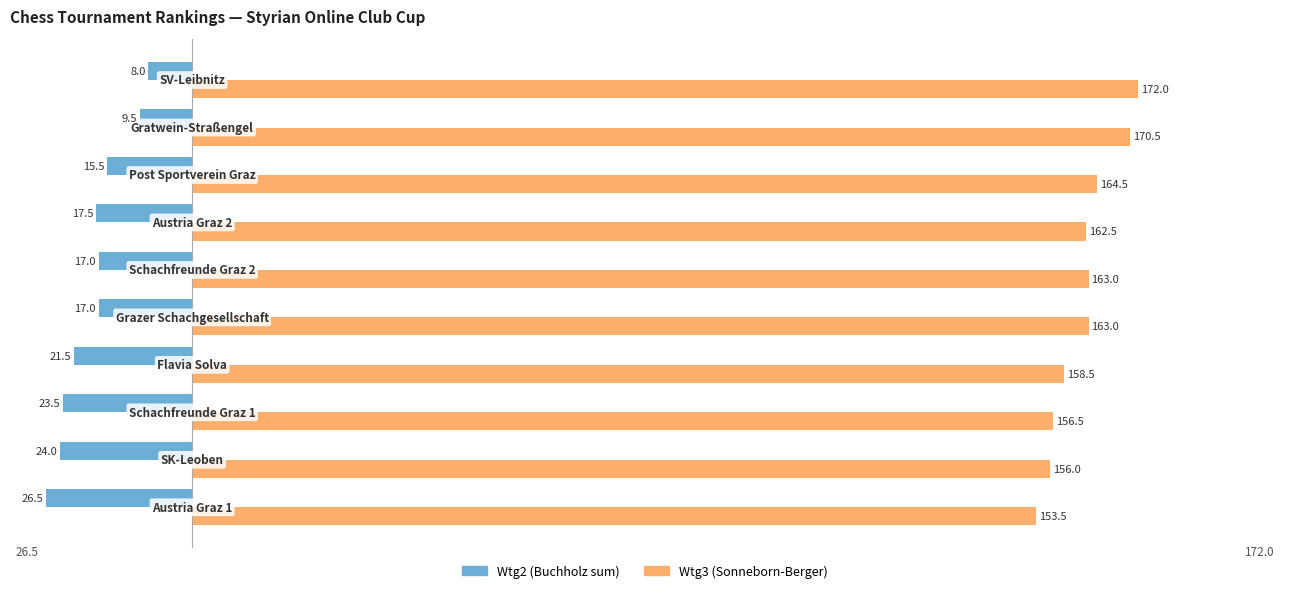

What is the greatest value displayed?

172.0